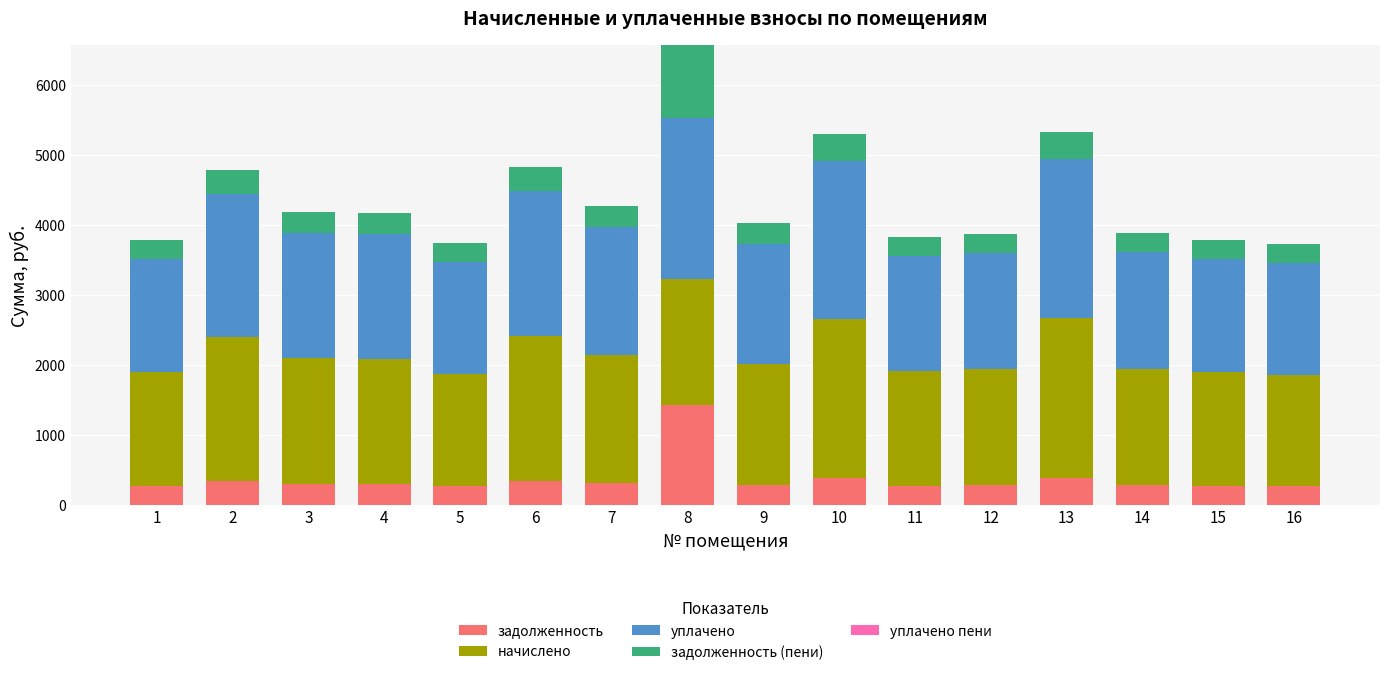

At which category is the sum across all series the highest?

8